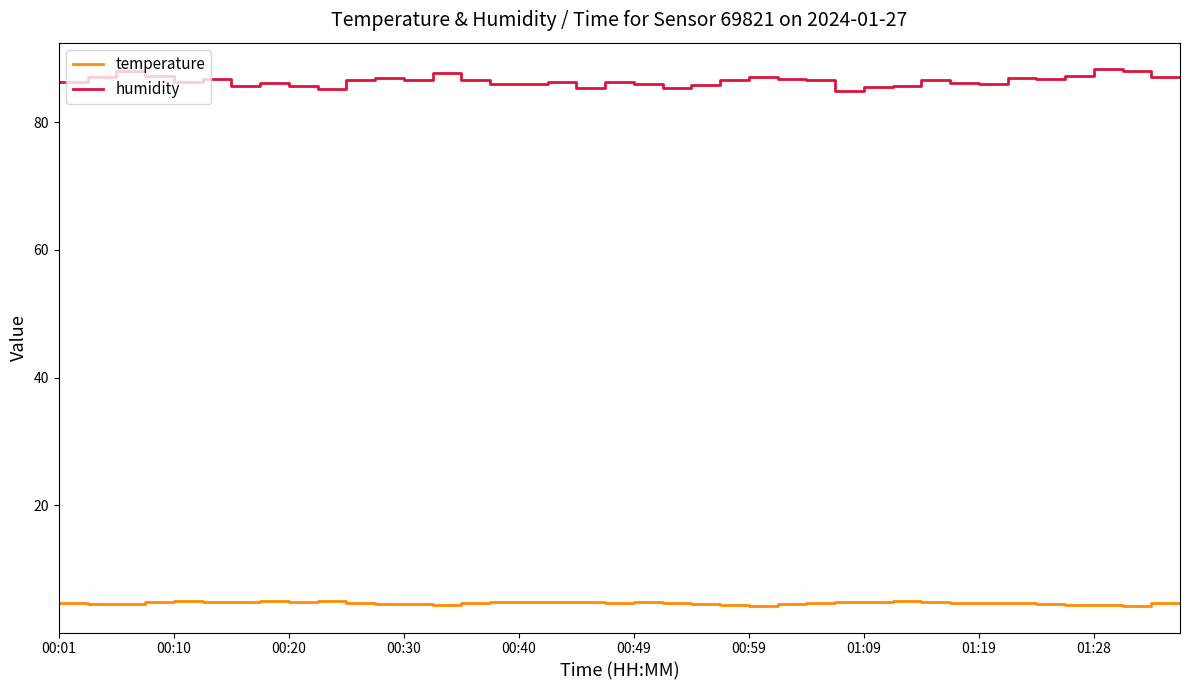

Which series has the largest range (max minus min)?

humidity